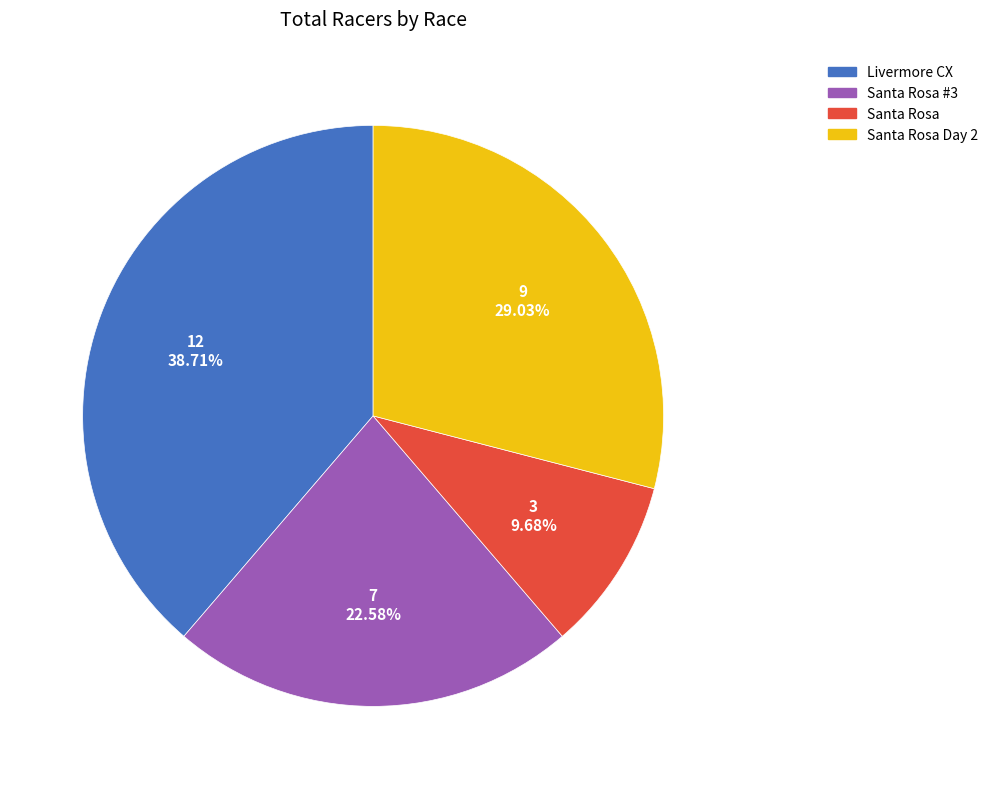

To the nearest percent, what is the difference between the largest and smallest slice percentages?

29%